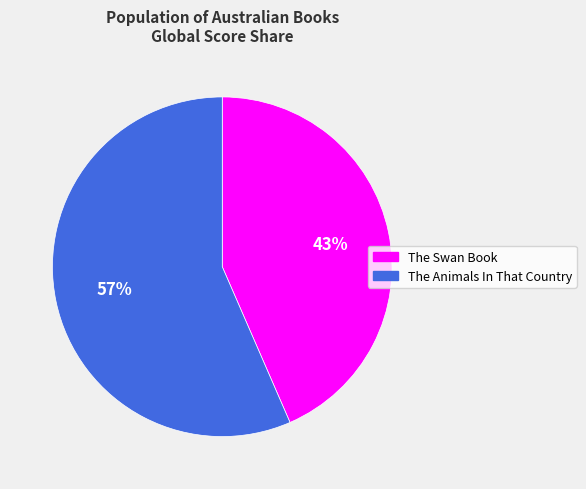

How many segments does this pie chart have?

2